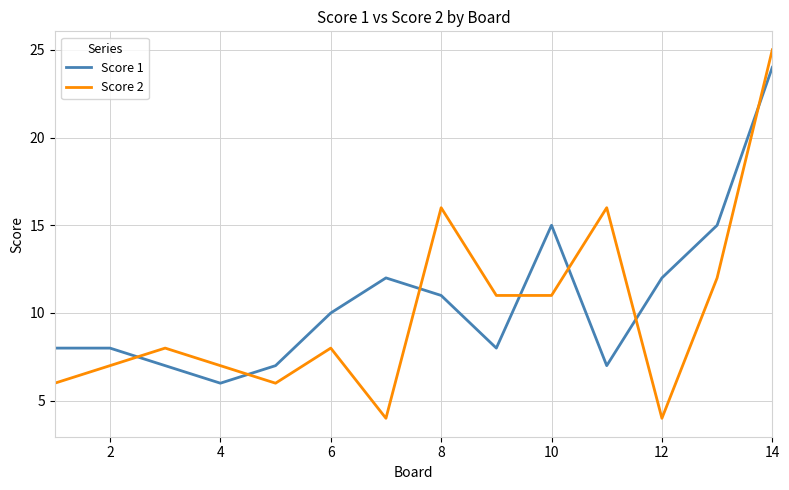

At how many categories does at least one series exceed 24?

1